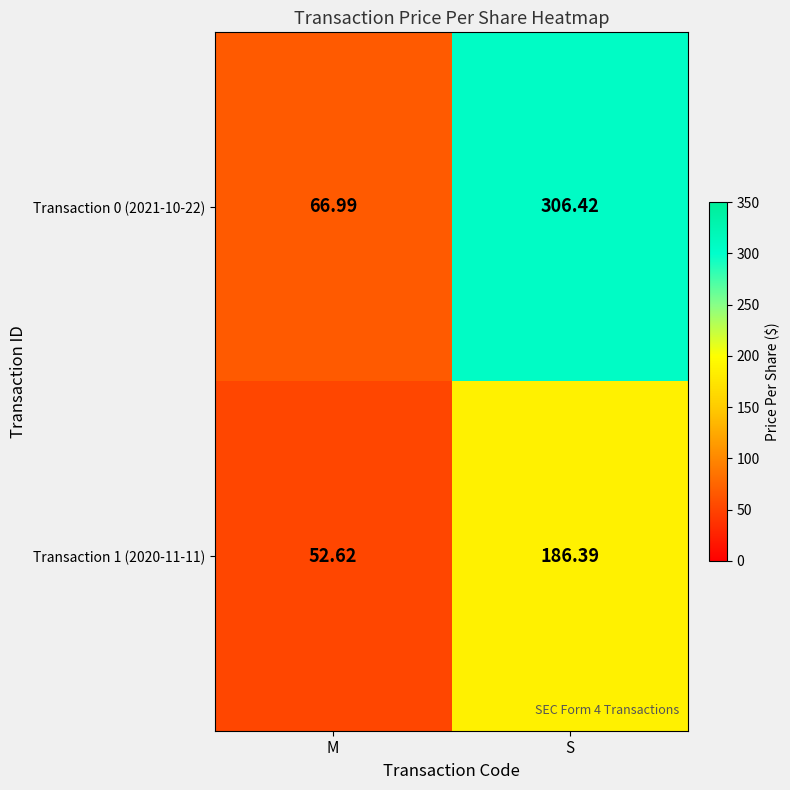

Count the number of categories in the chart.

2